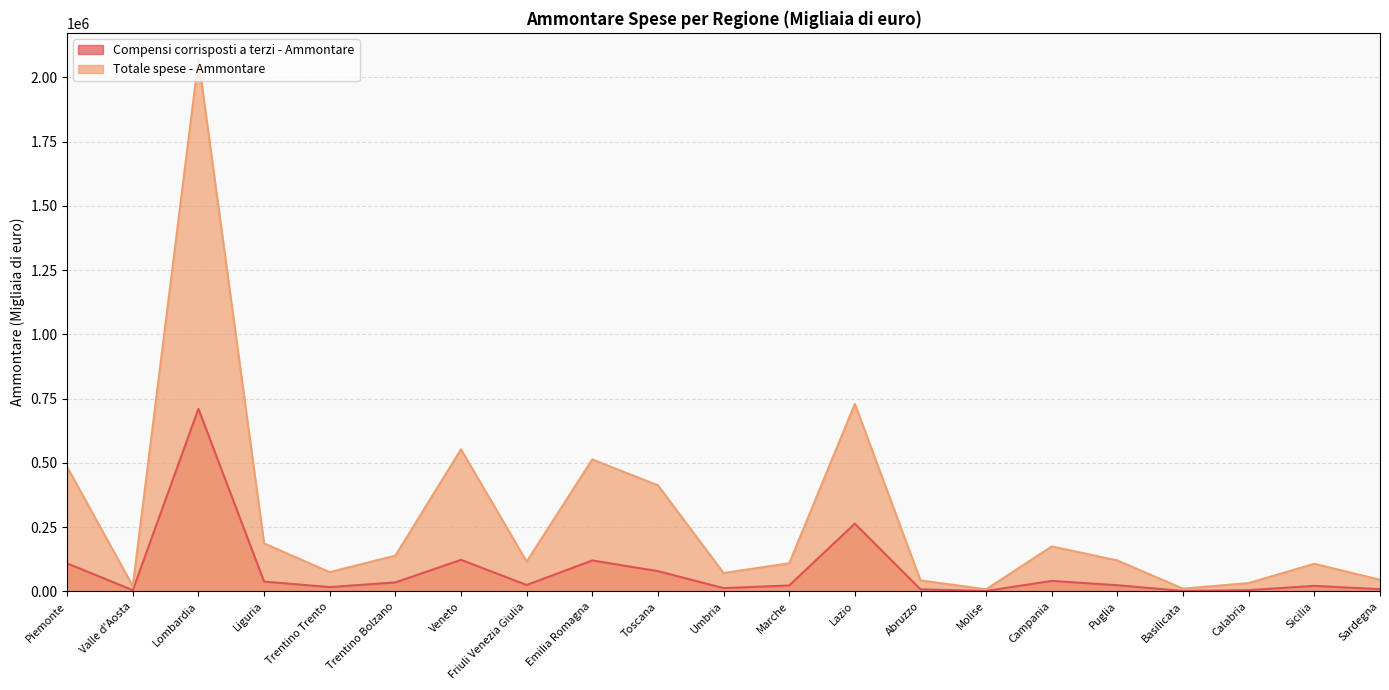

What is the approximate value of Compensi corrisposti a terzi - Ammontare at Lazio?

263548